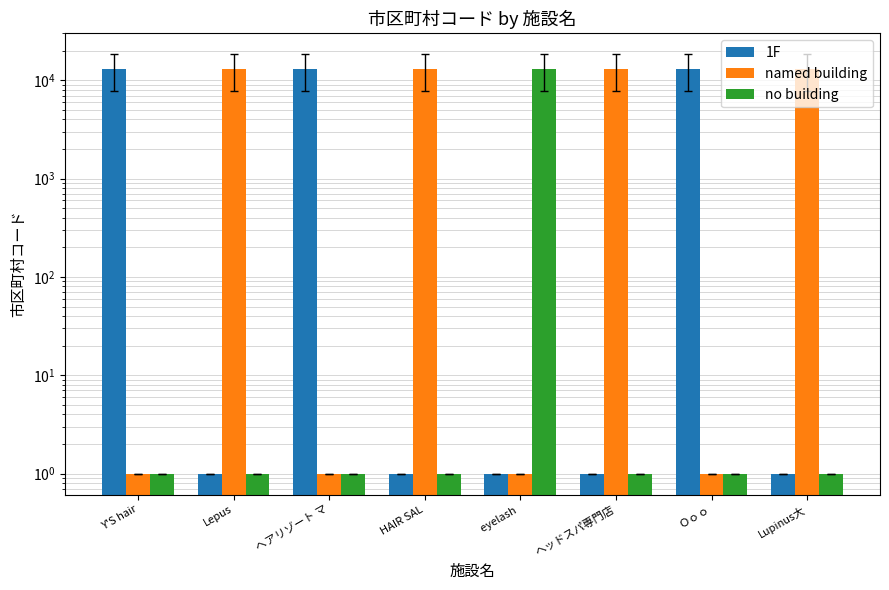

Rank the categories by named building value from highest to lowest.

Lepus, HAIR SAL, ヘッドスパ専門店, Lupinus大, Y'S hair, ヘアリゾート マ, eyelash , Ｏｏｏ